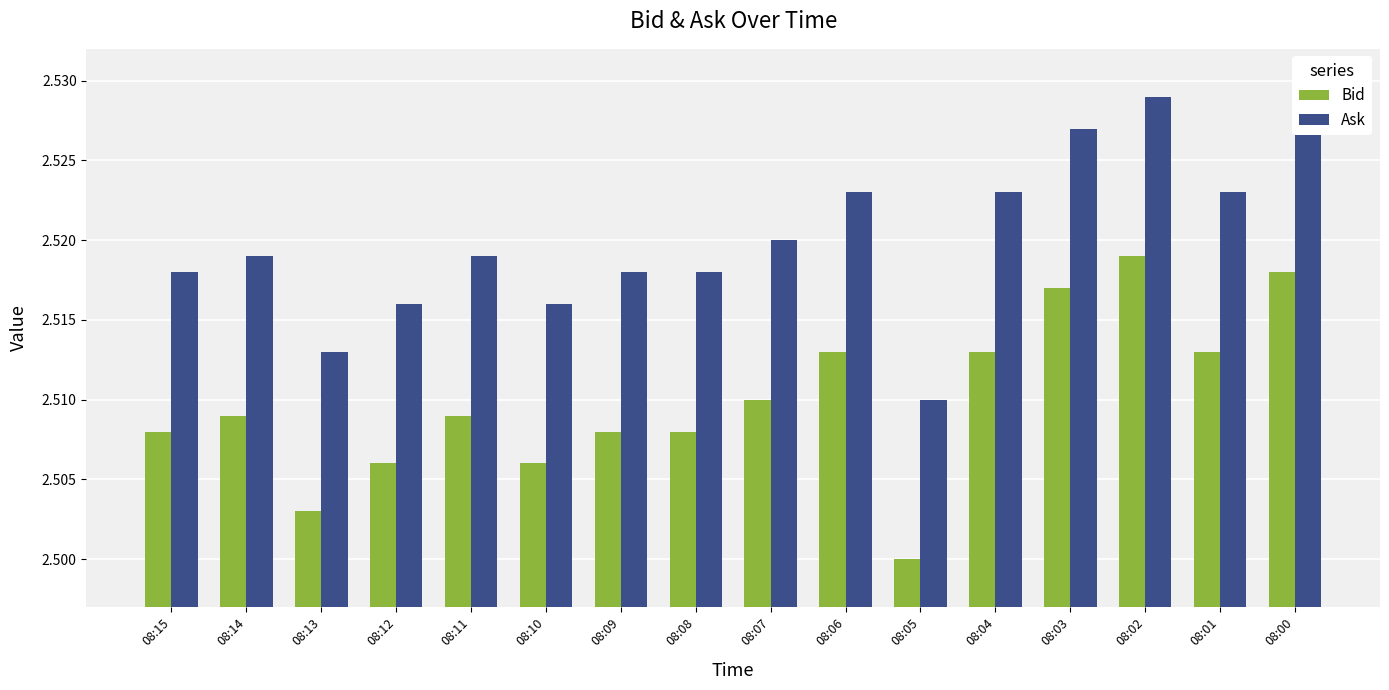

The value of Bid at 08:03 is 2.5. True or false?

True